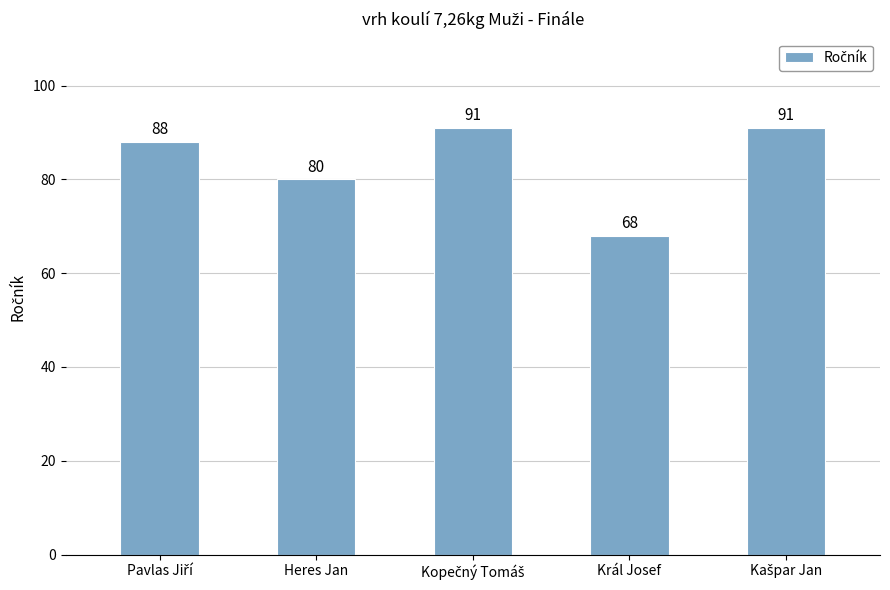

Where is the data nearest to the value 79?

Heres Jan